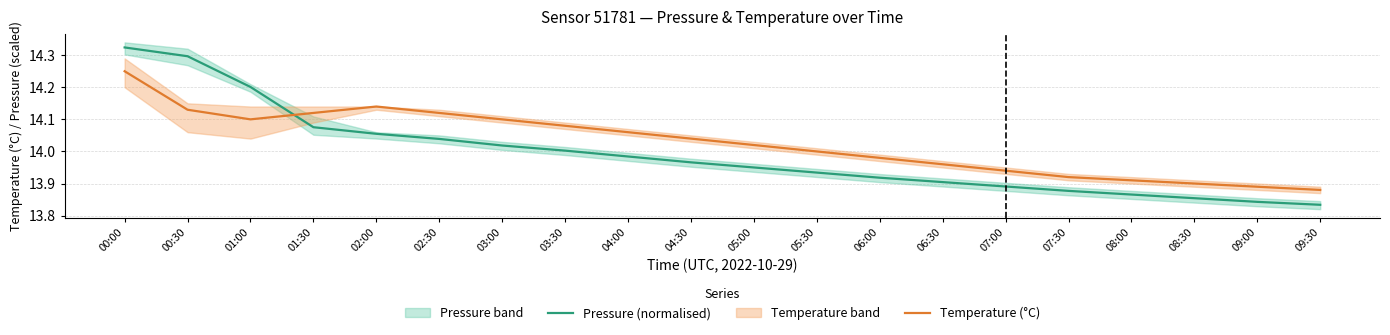

Is it true that Temperature (°C) equals 6.8 at 06:30?

False